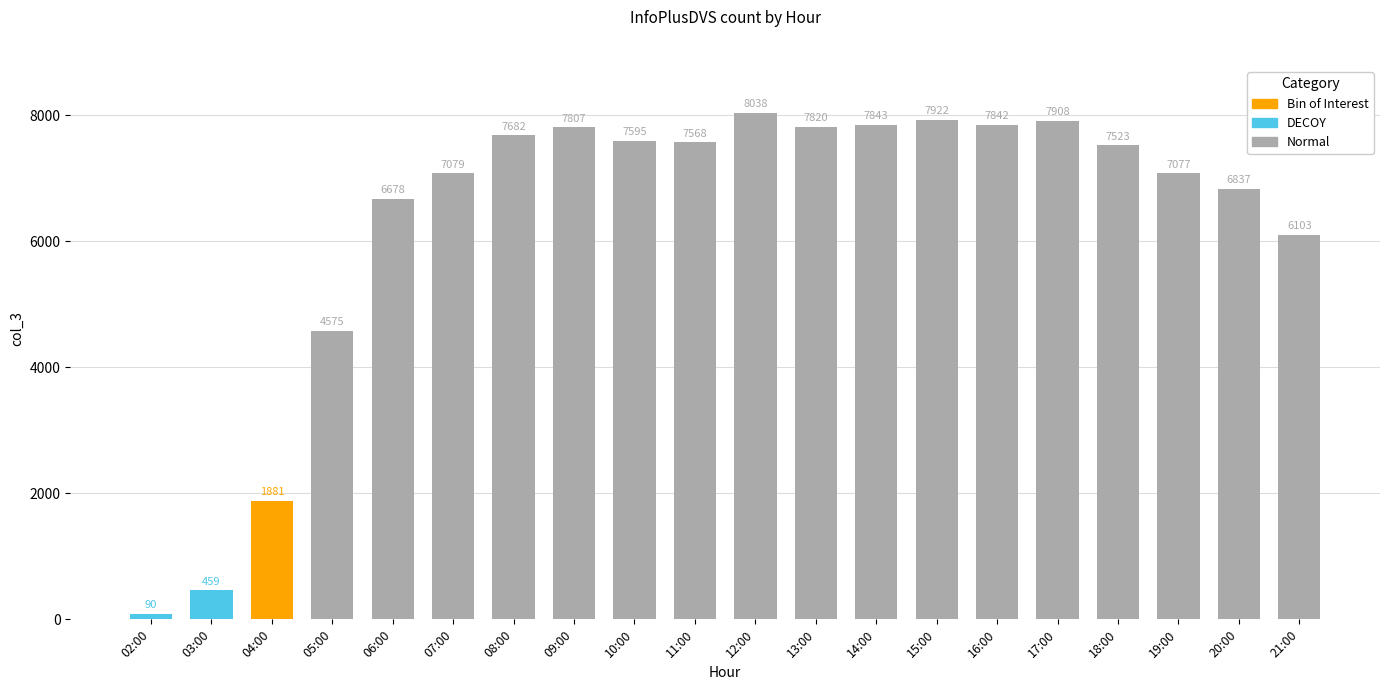

List the labels in order of value, smallest first.

02:00, 03:00, 04:00, 05:00, 21:00, 06:00, 20:00, 19:00, 07:00, 18:00, 11:00, 10:00, 08:00, 09:00, 13:00, 16:00, 14:00, 17:00, 15:00, 12:00